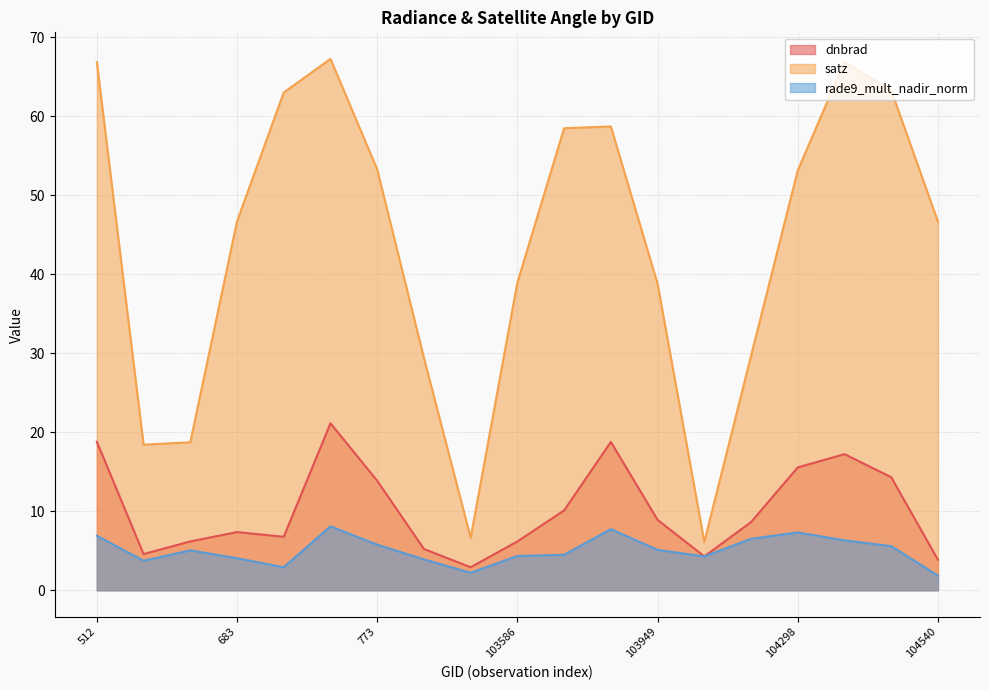

How many categories are shown in the chart?

19